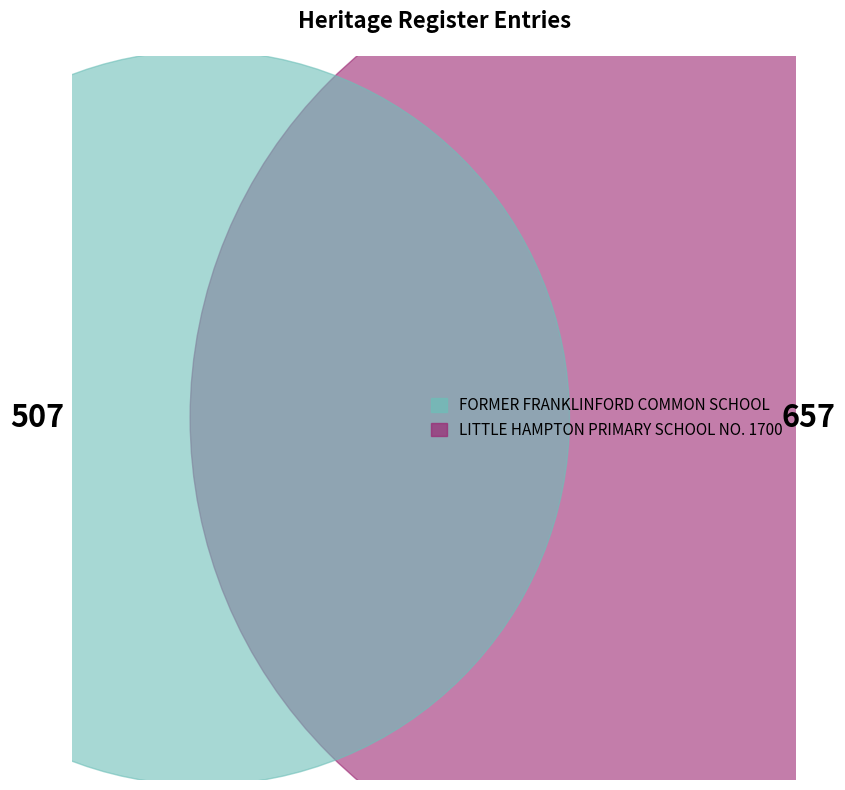

To the nearest percent, what is the difference between the FORMER FRANKLINFORD COMMON SCHOOL and LITTLE HAMPTON PRIMARY SCHOOL NO. 1700 slice percentages?

13%